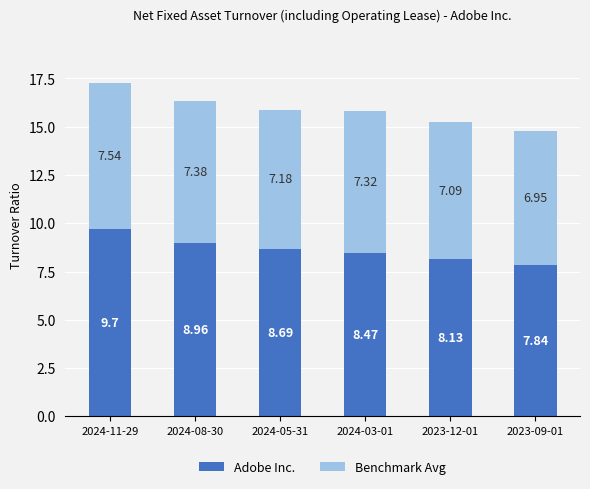

What is the total value across all series at 2024-08-30?

16.3